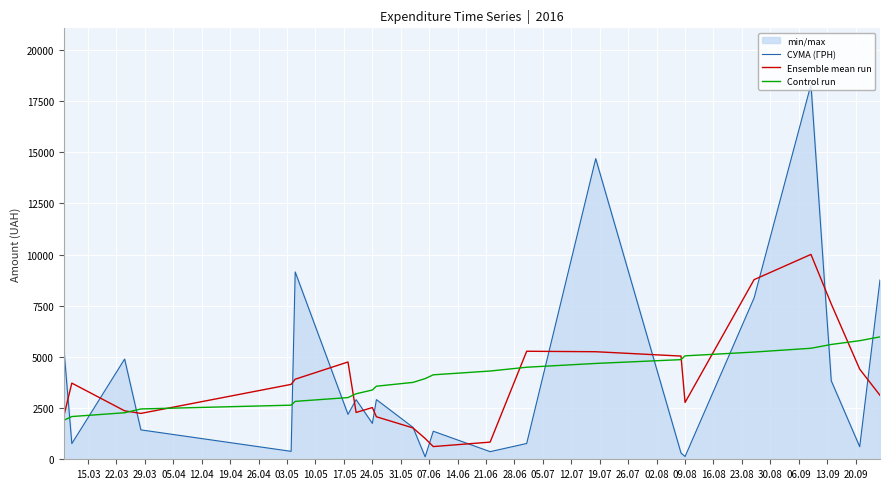

Rank the series by their maximum value, from highest to lowest.

СУМА (ГРН), Ensemble mean run, Control run